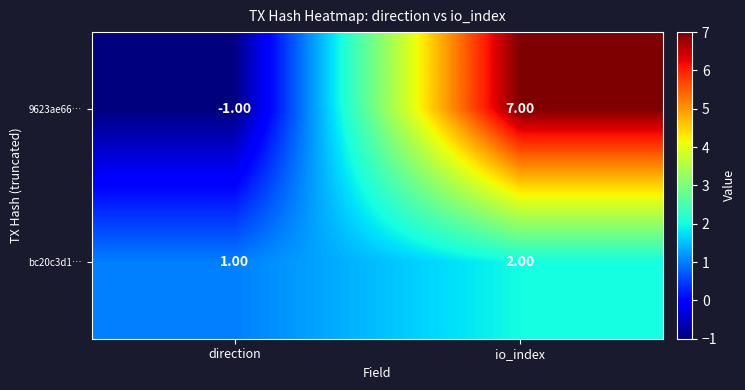

Which series has the largest total across all categories?

9623ae66…